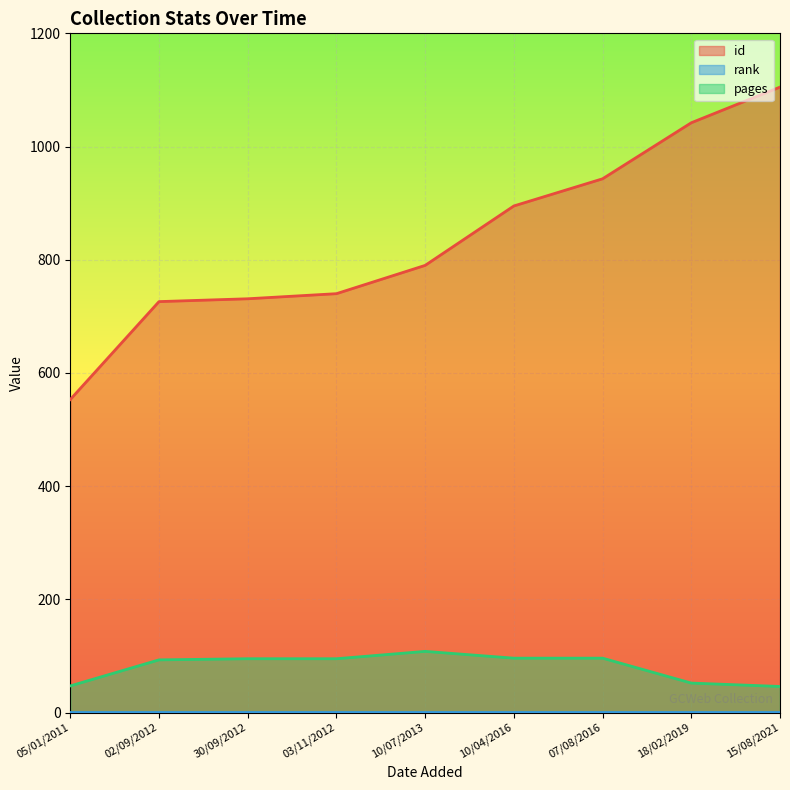

The value of pages at 03/11/2012 is 157. True or false?

False